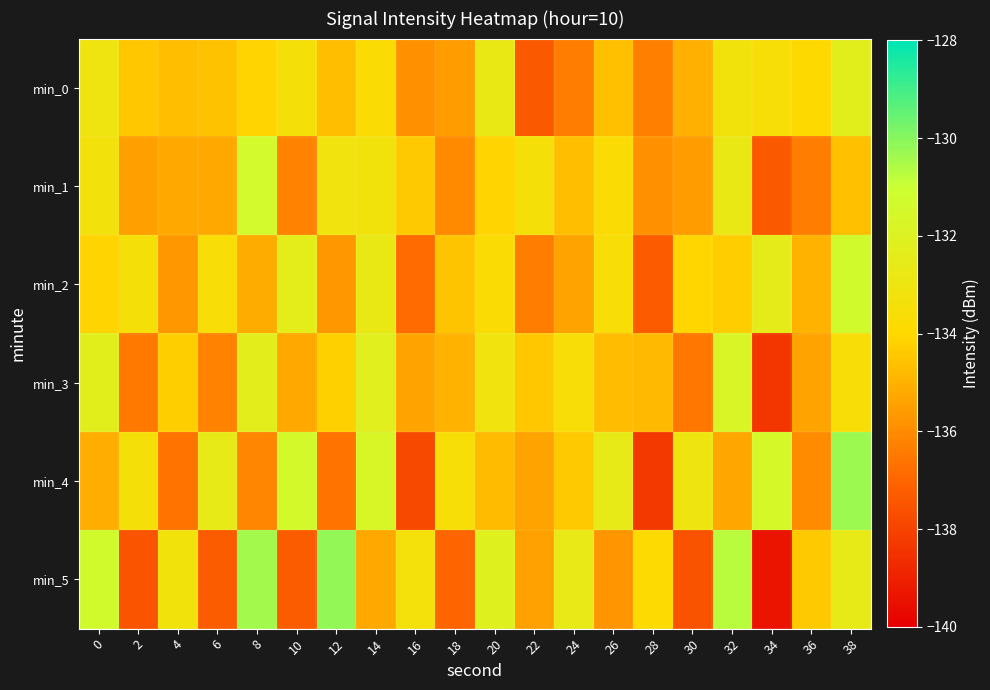

Reading left to right, extract all data points from this chart.

min_0: 0=-133.1	2=-134.5	4=-134.7	6=-134.6	8=-134.1	10=-133.4	12=-134.7	14=-133.7	16=-135.8	18=-135.6	20=-132.8	22=-137.4	24=-136.4	26=-134.6	28=-136.3	30=-135.1	32=-133.3	34=-133.5	36=-134.0	38=-132.3
min_1: 0=-133.3	2=-135.5	4=-135.3	6=-135.2	8=-131.4	10=-136.2	12=-133.2	14=-133.3	16=-134.4	18=-136.0	20=-134.1	22=-133.4	24=-134.7	26=-133.7	28=-135.8	30=-135.6	32=-132.8	34=-137.4	36=-136.4	38=-134.6
min_2: 0=-134.1	2=-133.5	4=-135.7	6=-133.6	8=-135.1	10=-132.4	12=-135.7	14=-132.7	16=-136.8	18=-134.6	20=-133.8	22=-136.4	24=-135.4	26=-133.6	28=-137.3	30=-134.1	32=-134.3	34=-132.5	36=-135.0	38=-131.3
min_3: 0=-132.3	2=-136.5	4=-134.3	6=-136.2	8=-132.4	10=-135.2	12=-134.2	14=-132.3	16=-135.4	18=-135.0	20=-133.1	22=-134.4	24=-133.7	26=-134.7	28=-134.8	30=-136.6	32=-131.8	34=-138.4	36=-135.4	38=-133.6
min_4: 0=-135.1	2=-133.5	4=-136.7	6=-132.6	8=-136.1	10=-131.4	12=-136.7	14=-131.7	16=-137.8	18=-133.6	20=-134.8	22=-135.4	24=-134.4	26=-132.6	28=-138.3	30=-133.1	32=-135.3	34=-131.5	36=-136.0	38=-130.3
min_5: 0=-131.3	2=-137.5	4=-133.3	6=-137.2	8=-130.4	10=-137.2	12=-130.2	14=-135.3	16=-133.4	18=-137.0	20=-132.1	22=-135.4	24=-132.7	26=-135.7	28=-133.8	30=-137.6	32=-130.8	34=-139.4	36=-134.4	38=-132.6